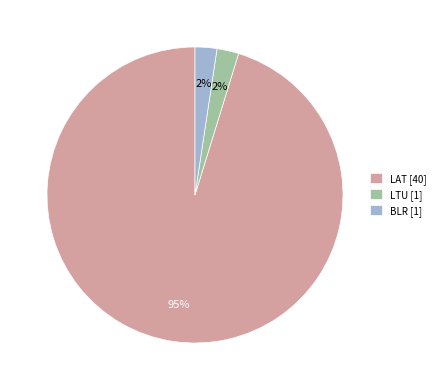

To the nearest percent, what portion does LTU represent?

2%